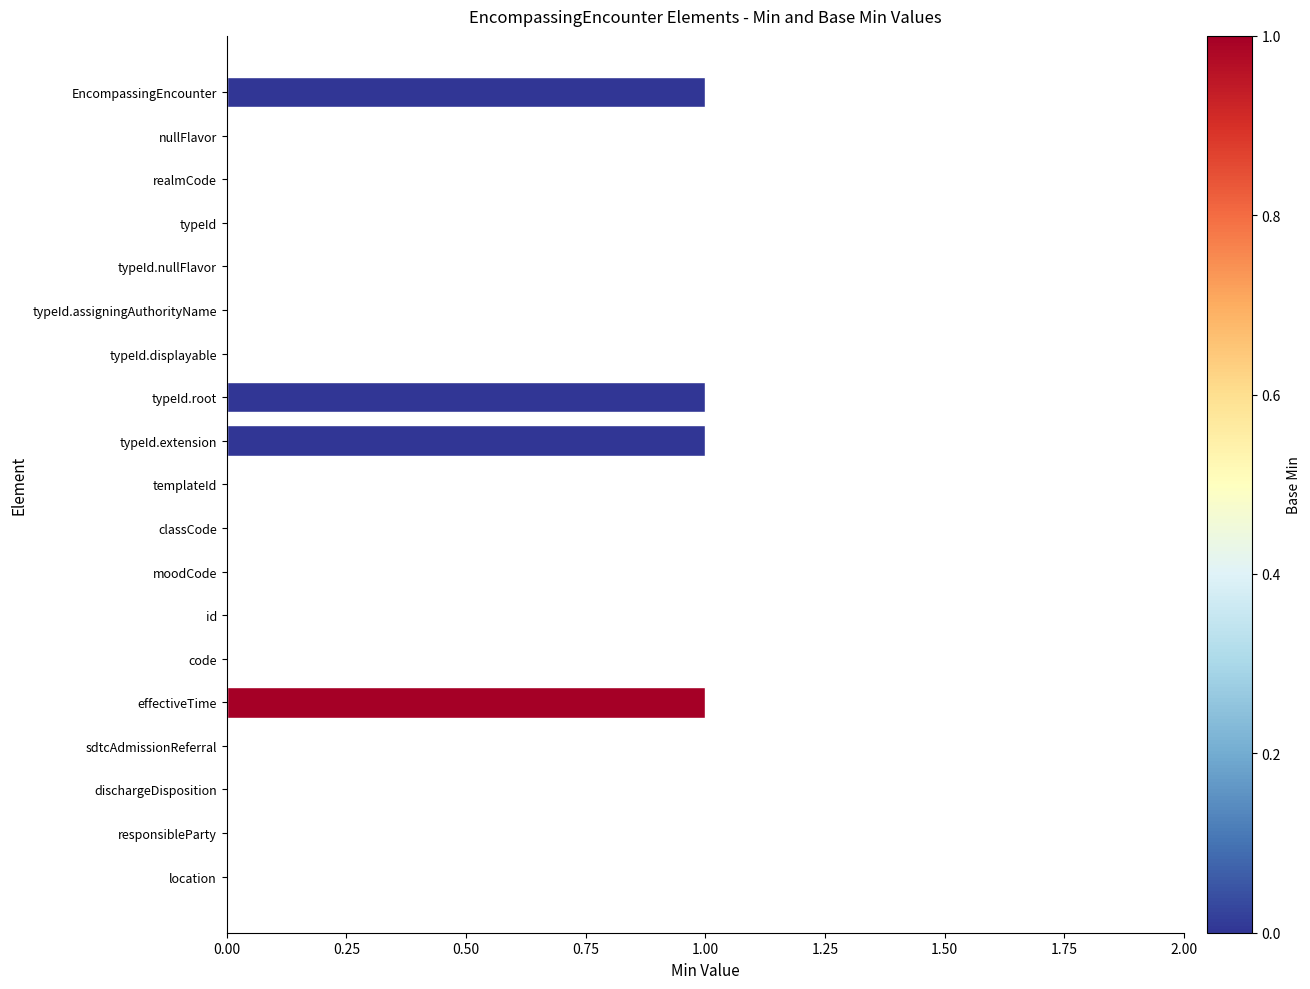

Which has a higher value, typeId.extension or responsibleParty?

typeId.extension